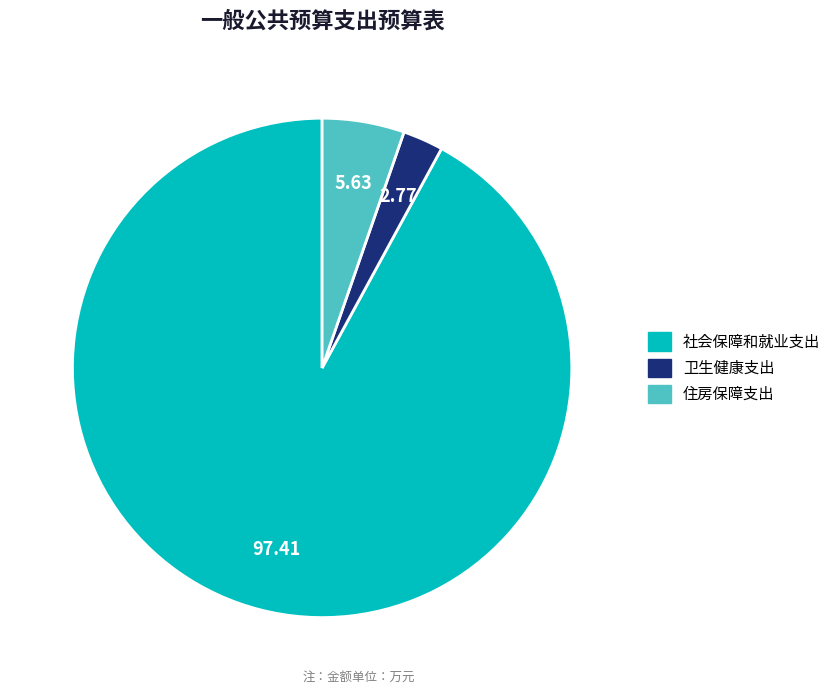

What is the largest slice in the pie chart?

社会保障和就业支出